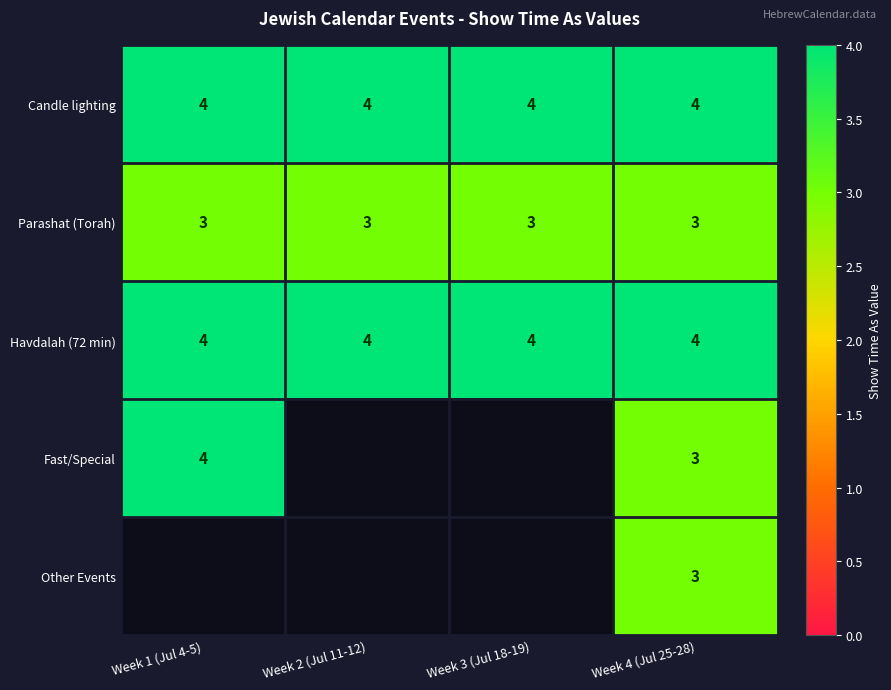

What is the greatest value displayed?

4.0